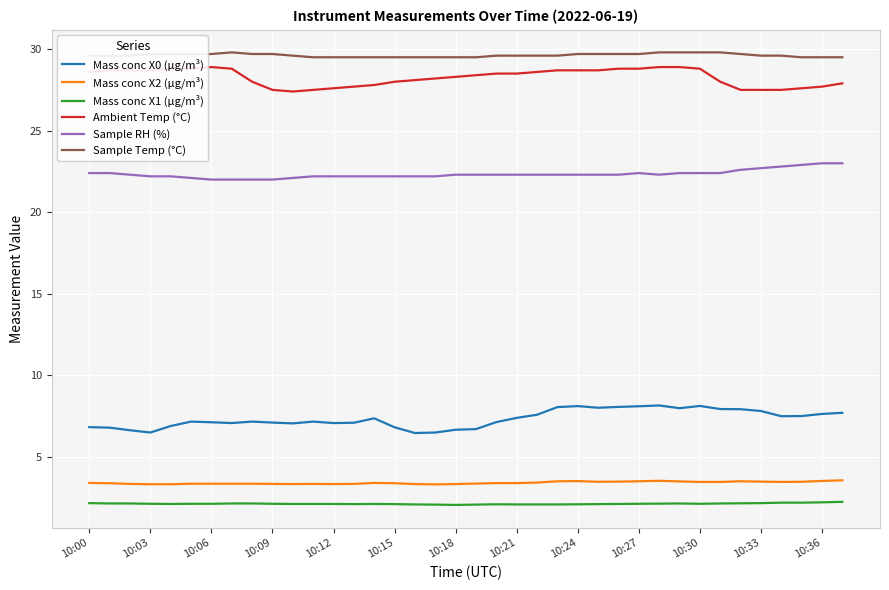

What is the minimum value for Ambient Temp (°C)?

27.4